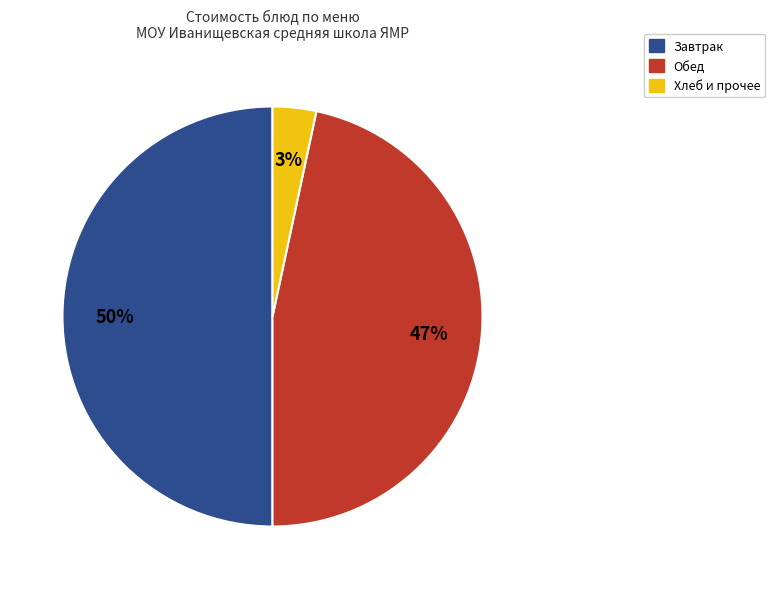

To the nearest percent, what is the average slice percentage?

33%